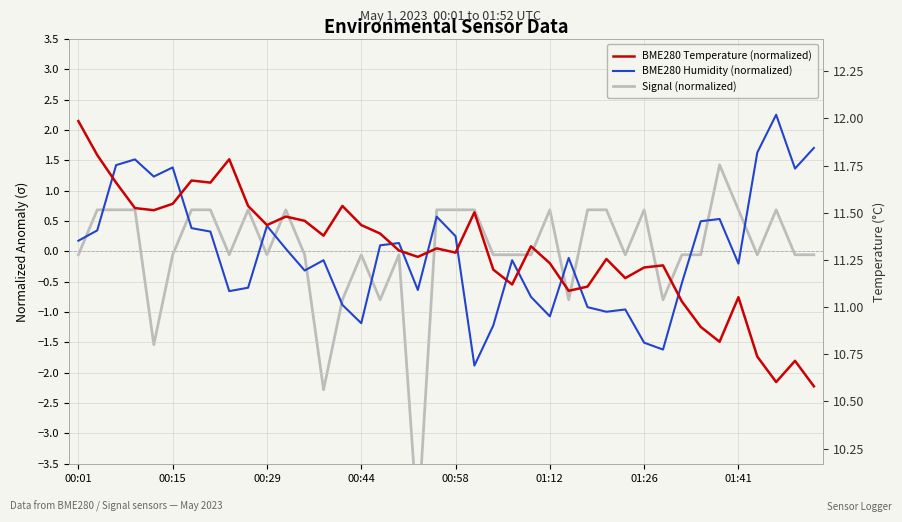

Reading right to left, list all the values displayed in this chart.

BME280 Temperature (normalized): -2.2	-1.8	-2.2	-1.7	-0.8	-1.5	-1.2	-0.8	-0.2	-0.3	-0.4	-0.1	-0.6	-0.6	-0.2	0.1	-0.5	-0.3	0.6	-0.0	0.0	-0.1	0.0	0.3	0.4	0.7	0.3	0.5	0.6	0.4	0.7	1.5	1.1	1.2	0.8	0.7	0.7	1.1	1.6	2.1
BME280 Humidity (normalized): 1.7	1.4	2.3	1.6	-0.2	0.5	0.5	-0.5	-1.6	-1.5	-1.0	-1.0	-0.9	-0.1	-1.1	-0.7	-0.1	-1.2	-1.9	0.3	0.6	-0.6	0.1	0.1	-1.2	-0.9	-0.1	-0.3	0.0	0.4	-0.6	-0.7	0.3	0.4	1.4	1.2	1.5	1.4	0.3	0.2
Signal (normalized): -0.1	-0.1	0.7	-0.1	0.7	1.4	-0.1	-0.1	-0.8	0.7	-0.1	0.7	0.7	-0.8	0.7	-0.1	-0.1	-0.1	0.7	0.7	0.7	-4.5	-0.1	-0.8	-0.1	-0.8	-2.3	-0.1	0.7	-0.1	0.7	-0.1	0.7	0.7	-0.1	-1.5	0.7	0.7	0.7	-0.1